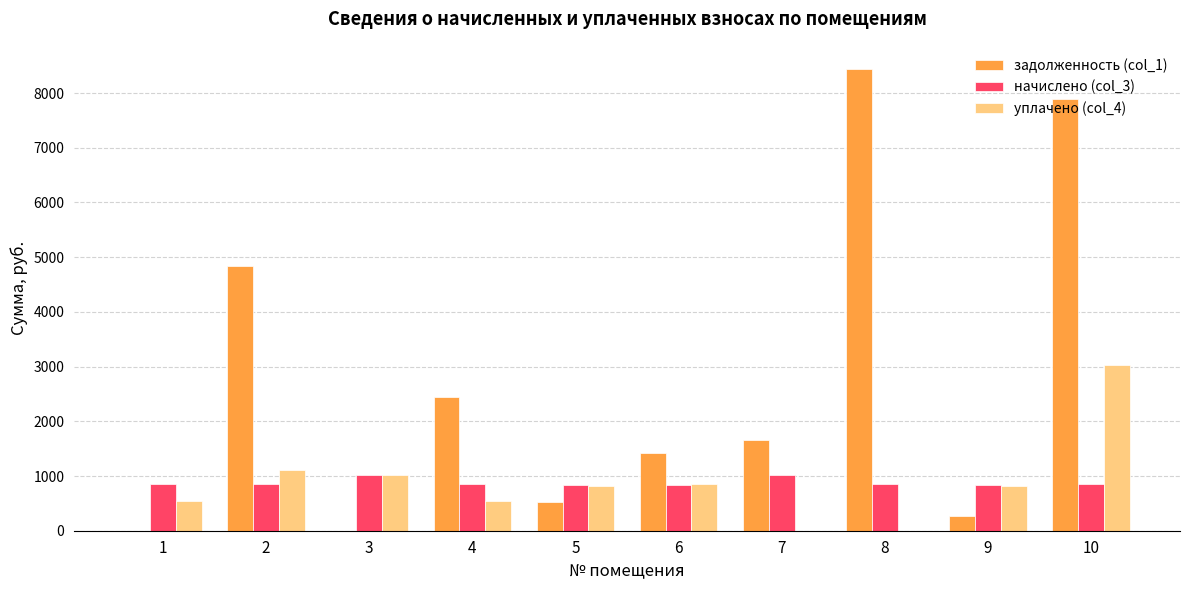

How many groups of bars are there?

10